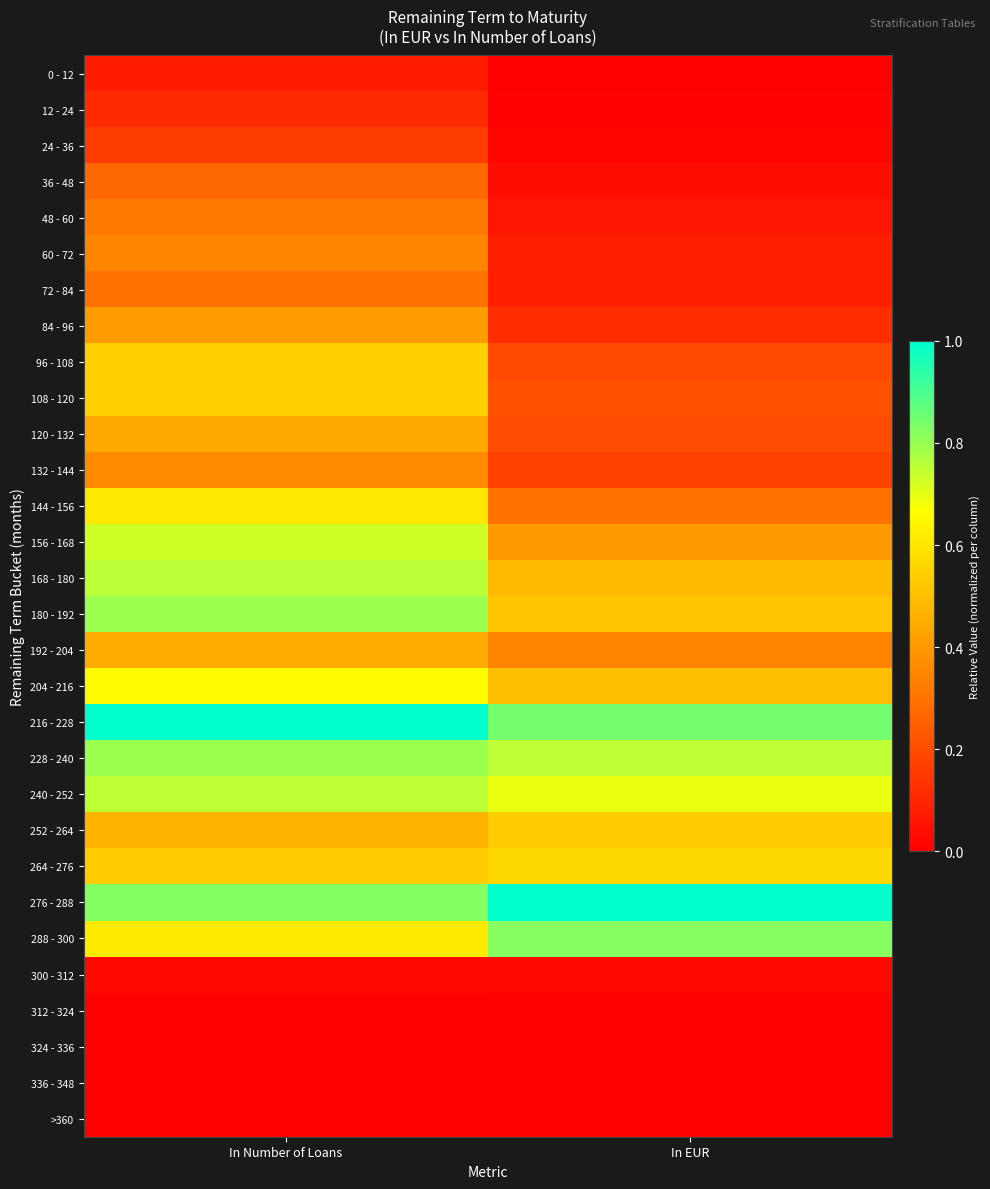

List the series in order of their peak value, highest first.

216 - 228, 276 - 288, 288 - 300, 180 - 192, 228 - 240, 168 - 180, 240 - 252, 156 - 168, 204 - 216, 144 - 156, 264 - 276, 96 - 108, 108 - 120, 252 - 264, 192 - 204, 120 - 132, 84 - 96, 132 - 144, 60 - 72, 48 - 60, 72 - 84, 36 - 48, 24 - 36, 12 - 24, 0 - 12, 300 - 312, 312 - 324, 324 - 336, 336 - 348, >360